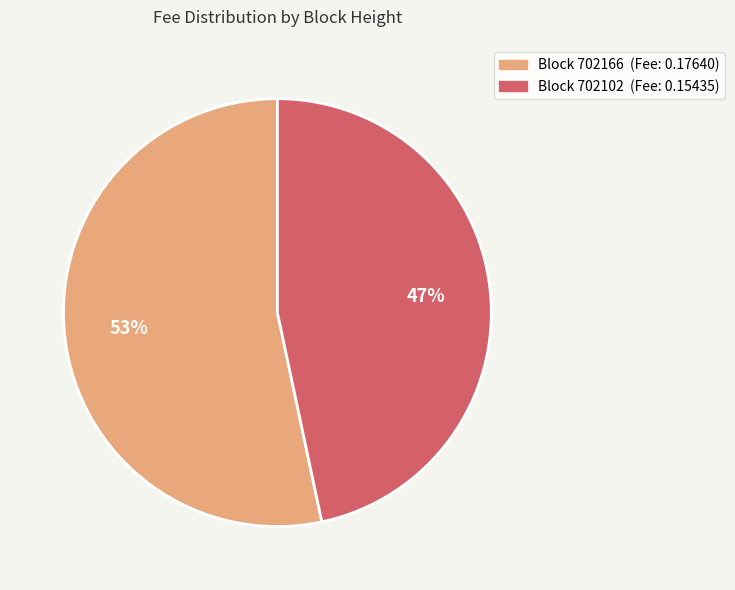

To the nearest percent, what is the average slice percentage?

50%